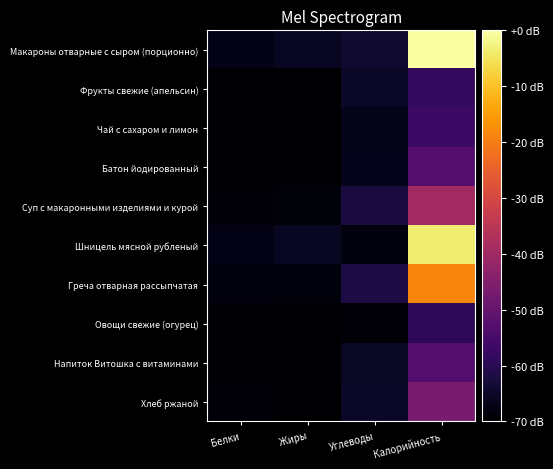

Count the number of data series in this chart.

10